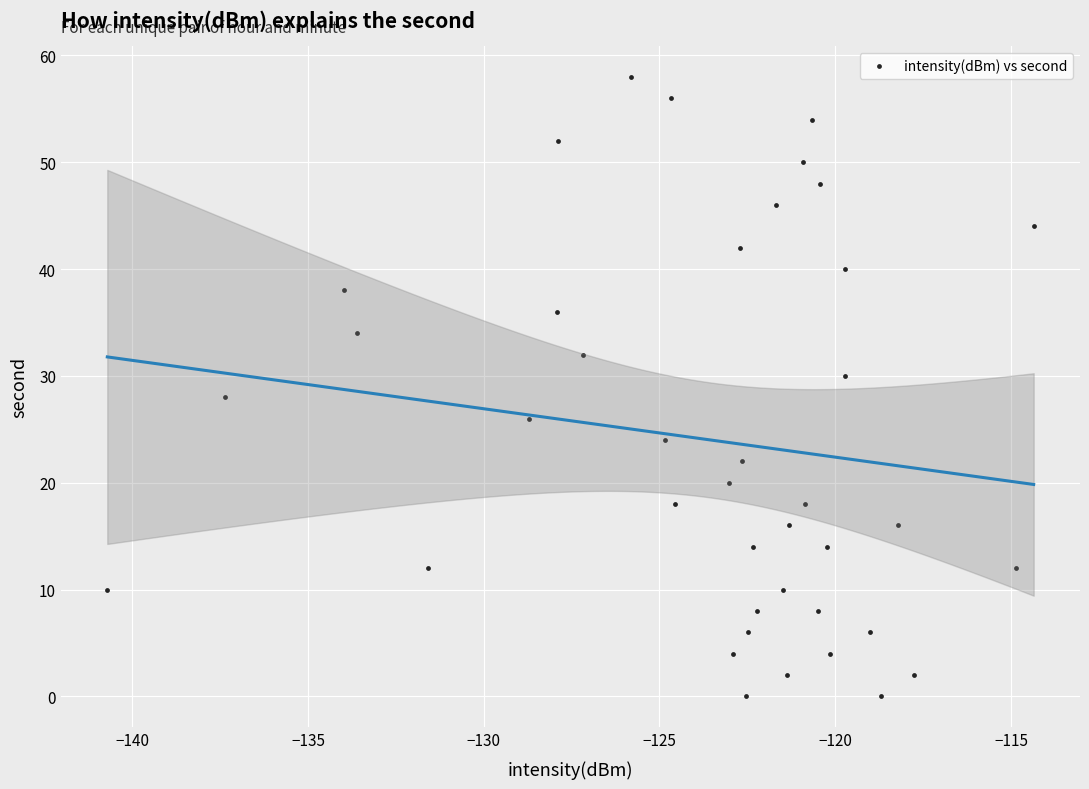

How many data points are displayed?

40